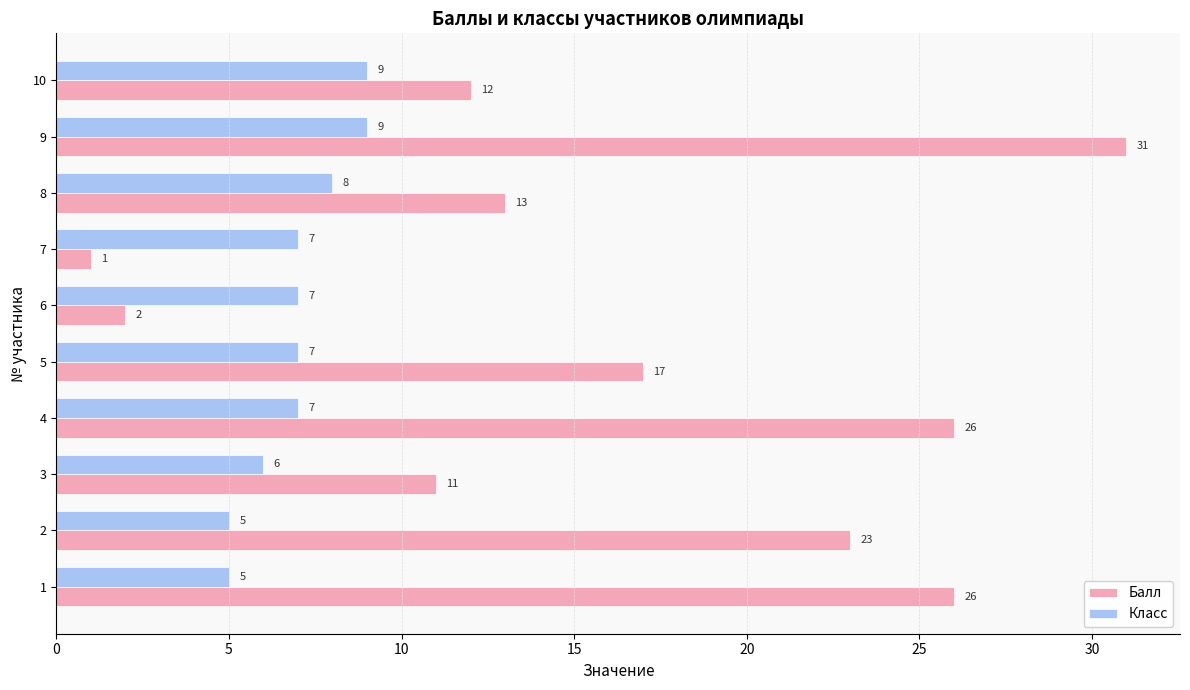

List the series in order of their overall mean, highest first.

Балл, Класс